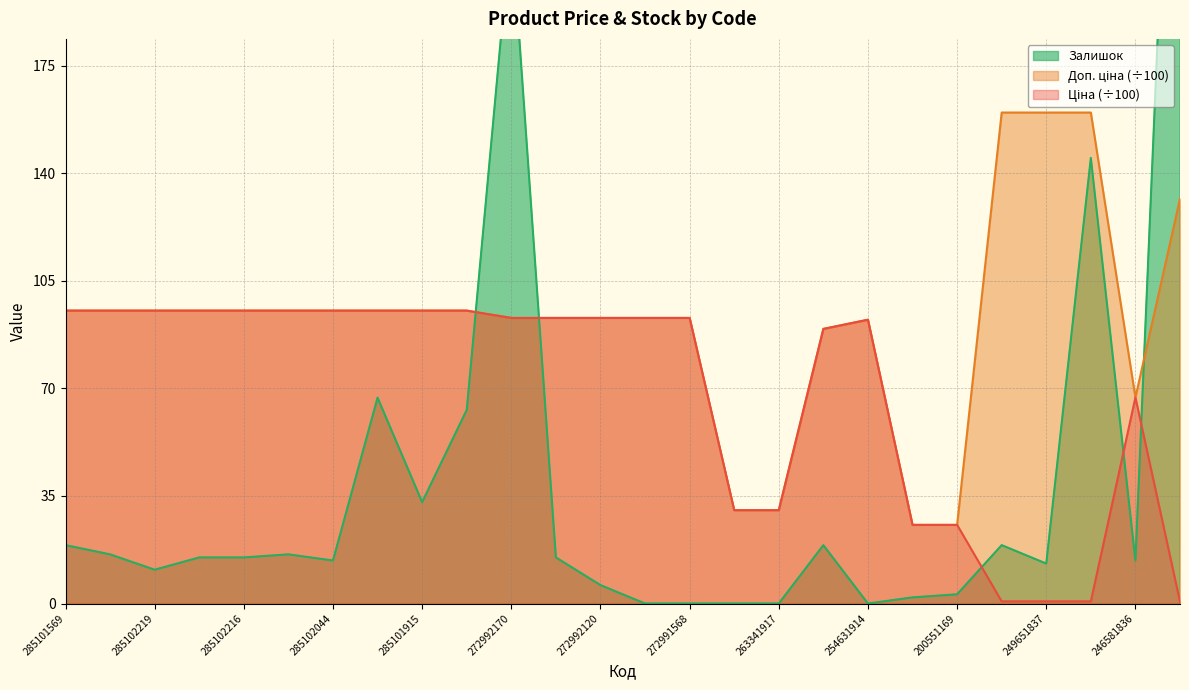

In Ціна, how many points are higher than both neighbors (excluding endpoints)?

2